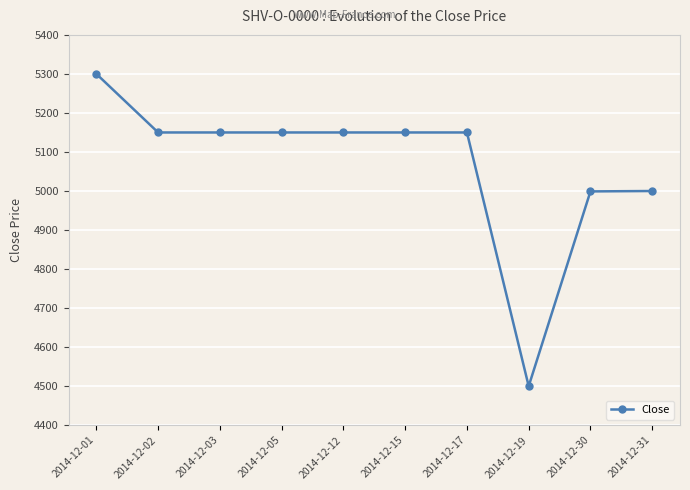

What is the maximum value shown in the chart?

5300